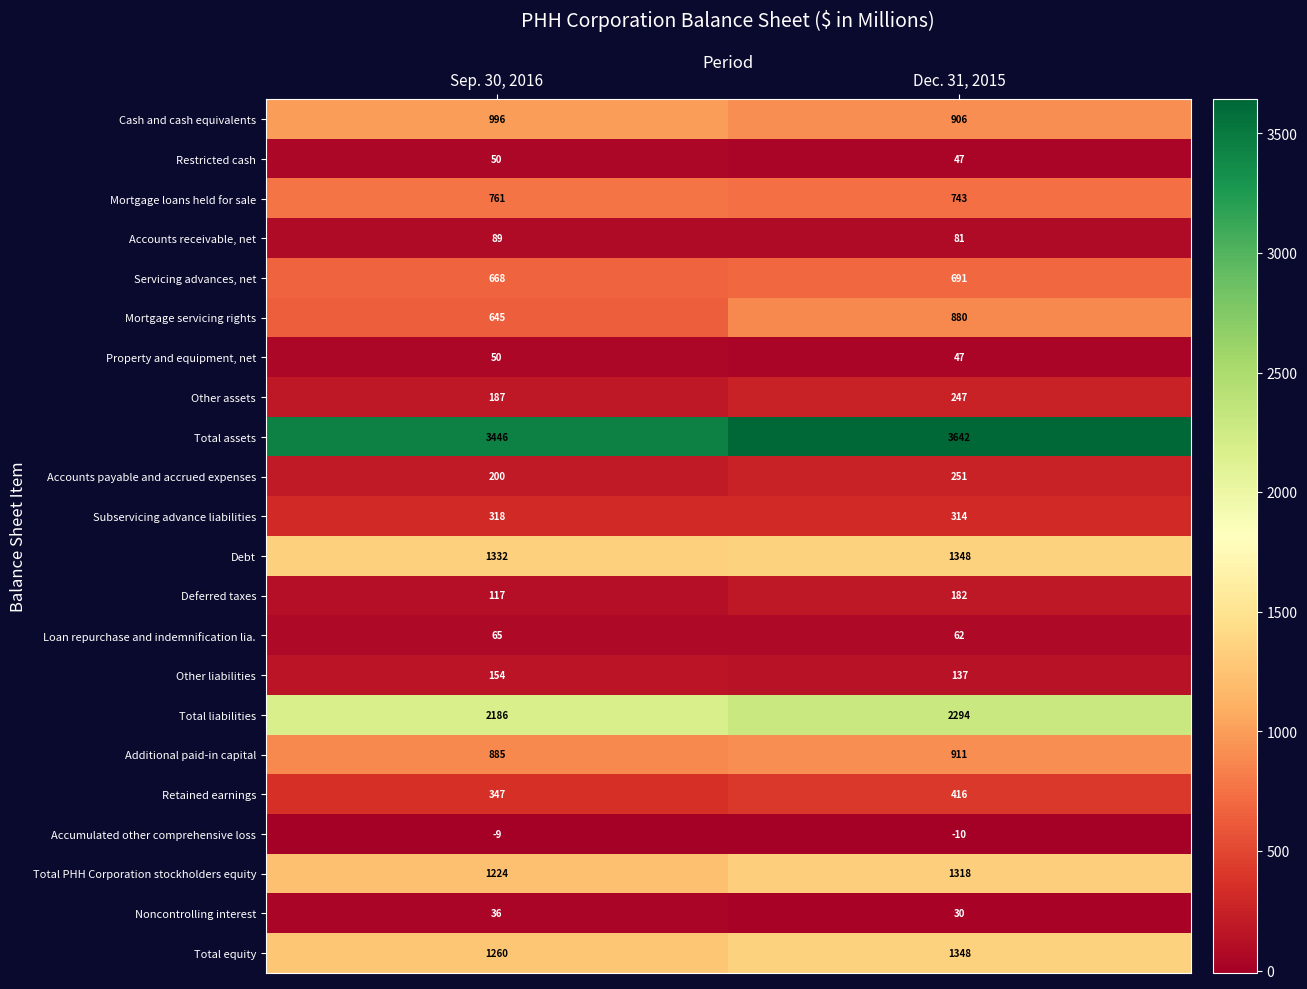

Between Sep. 30, 2016 and Dec. 31, 2015, which series saw the biggest shift?

Mortgage servicing rights